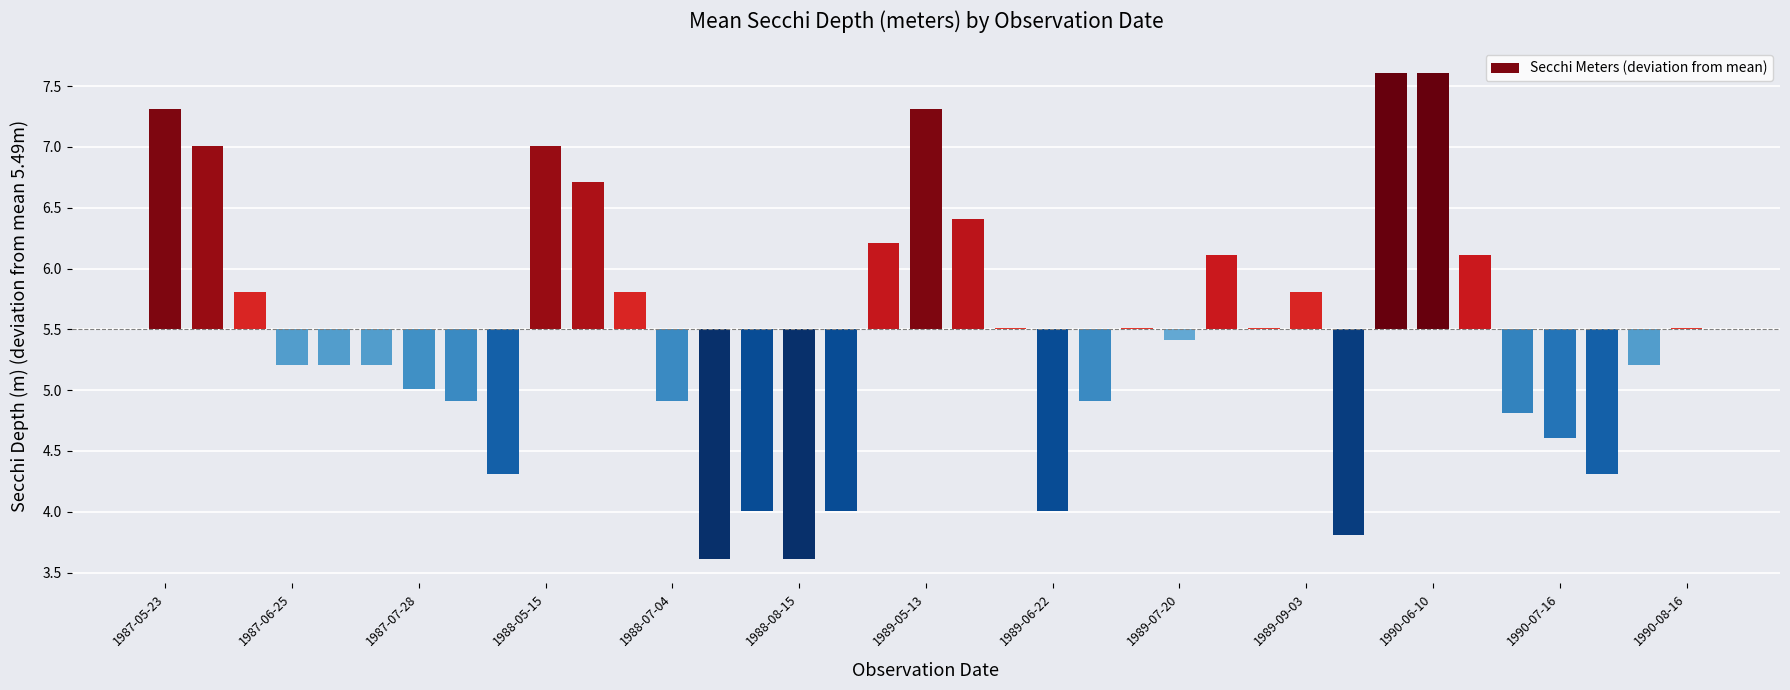

At which label does the data first exceed 0?

1987-05-23